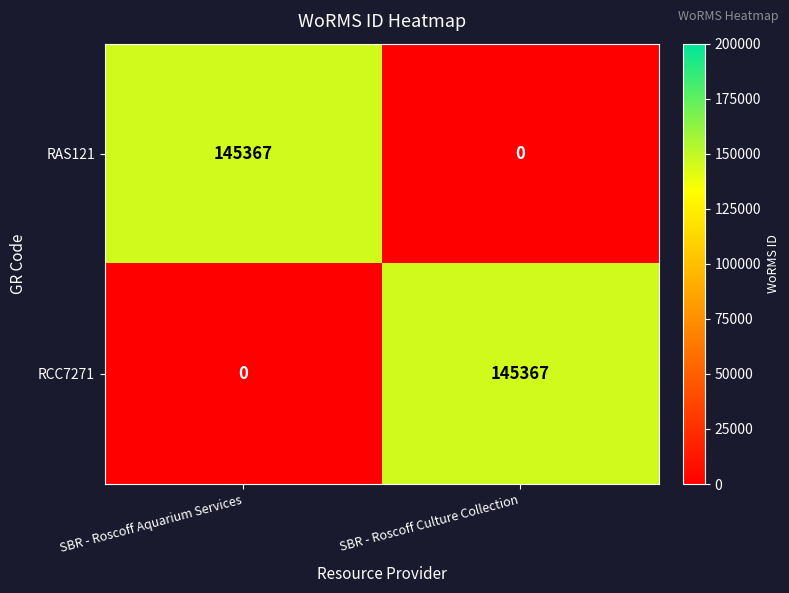

Which category has the lowest value in the RAS121 series?

SBR - Roscoff Culture Collection